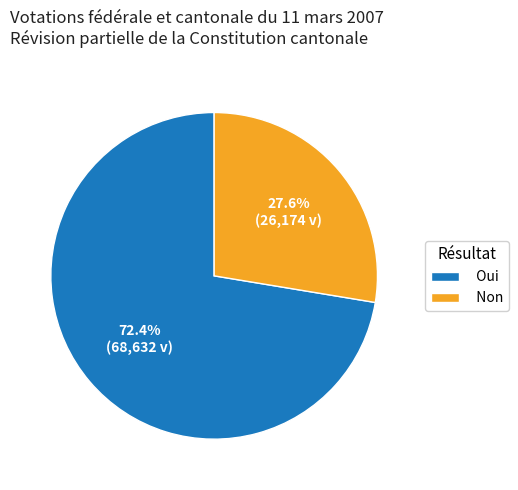

What portion of the pie excludes Oui?

27.6%